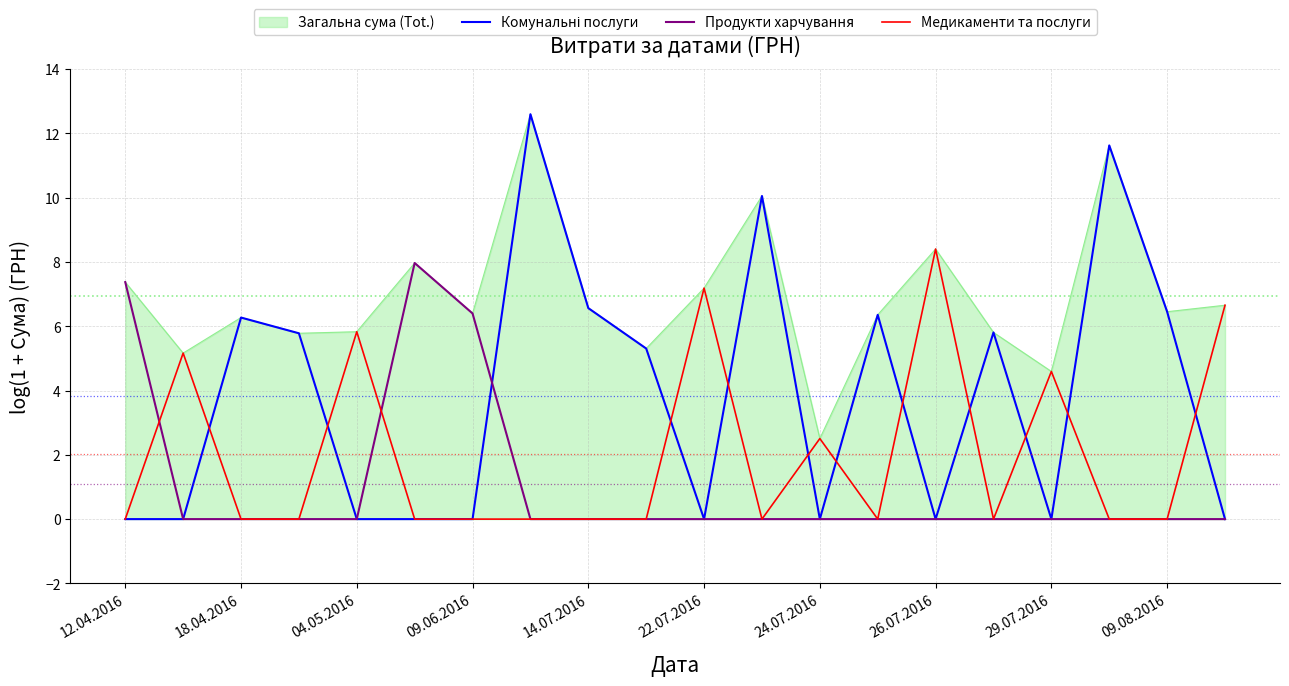

How many lines are shown in the chart?

3